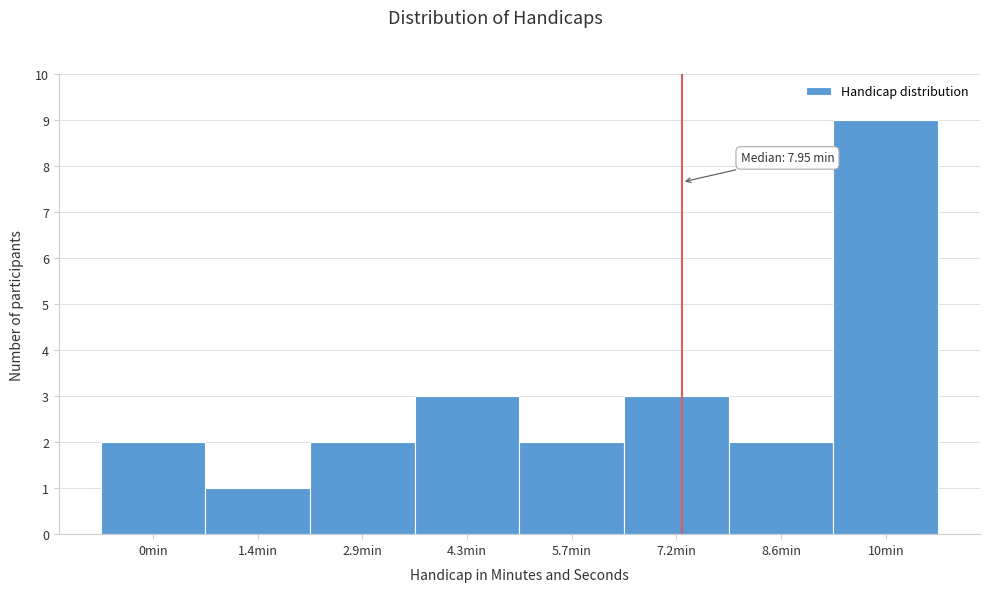

Reading left to right, what are all the values shown in this chart?

0min=2	1.4min=1	2.9min=2	4.3min=3	5.7min=2	7.2min=3	8.6min=2	10min=9